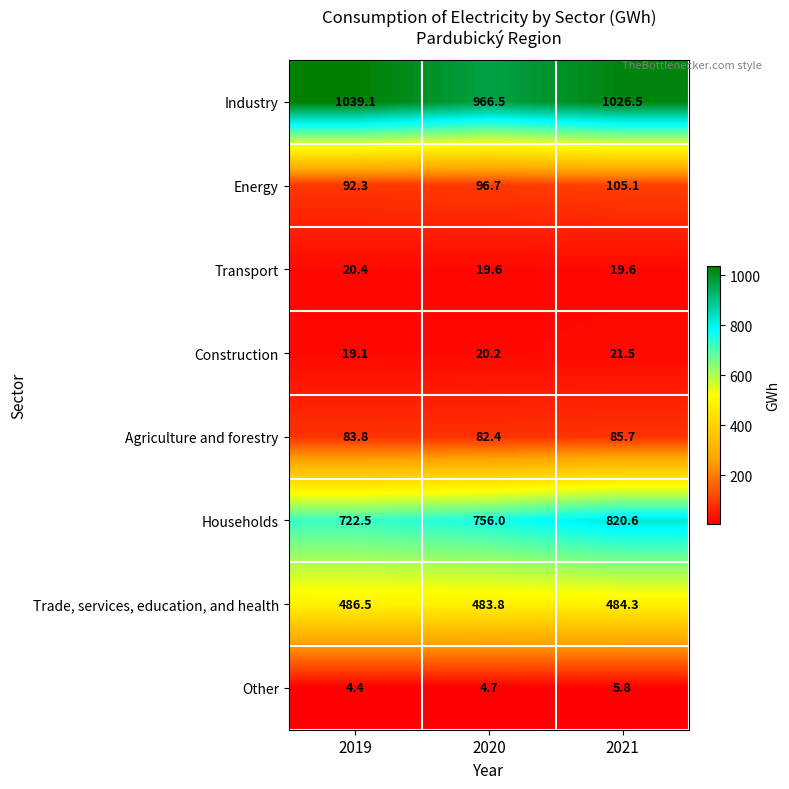

Which series has the largest range (max minus min)?

Households